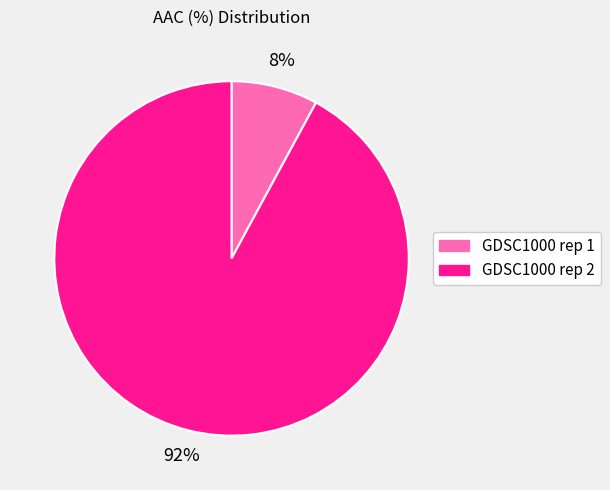

How many slices are in this pie chart?

2